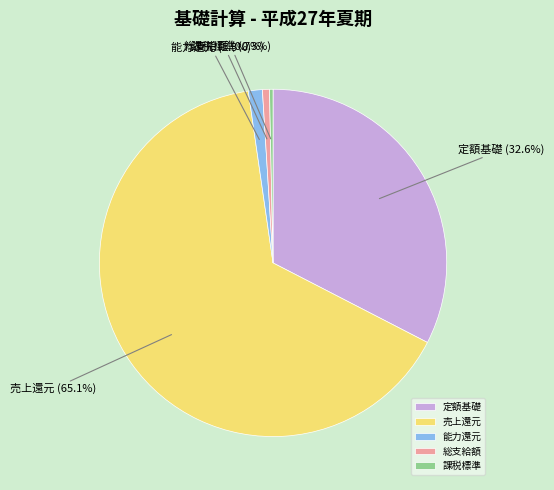

To the nearest percent, what percentage of the pie is 売上還元?

65%